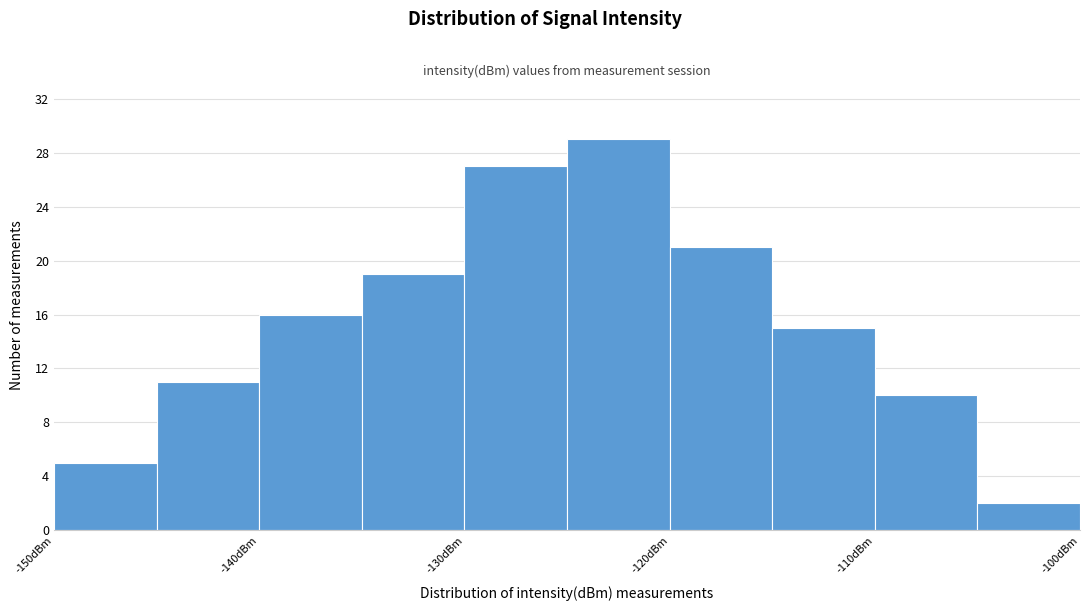

What is the height of the bar covering -125 to -120 on the x-axis? The values are not printed on the chart, so give them approximately, as read against the axis.

29